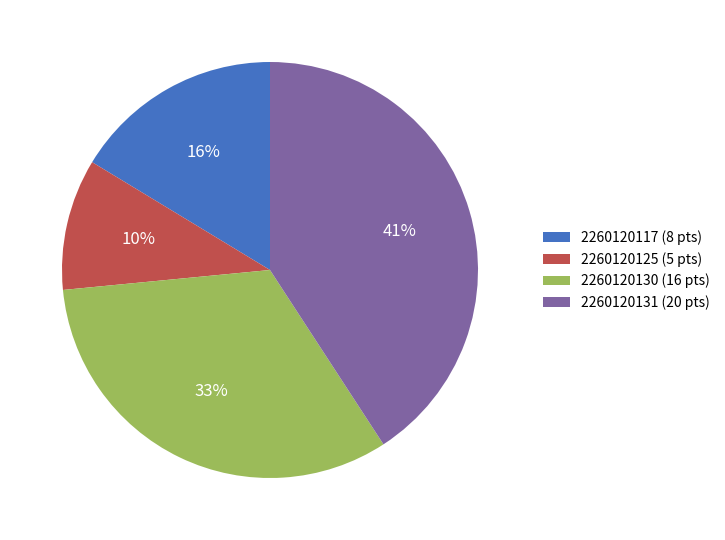

What is the ratio of the value at 2260120117 (8 pts) to the value at 2260120125 (5 pts)?

1.6